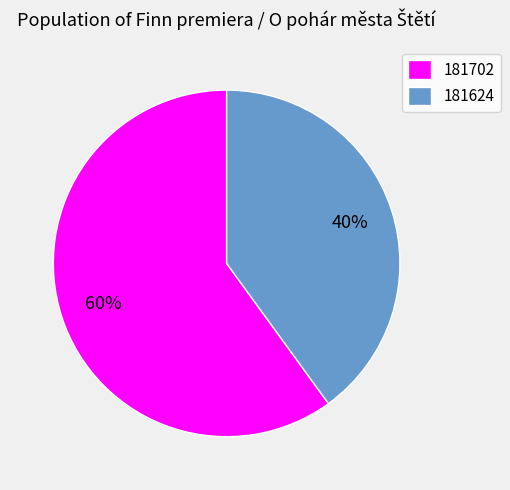

Does 181624 represent more than half of the total?

No